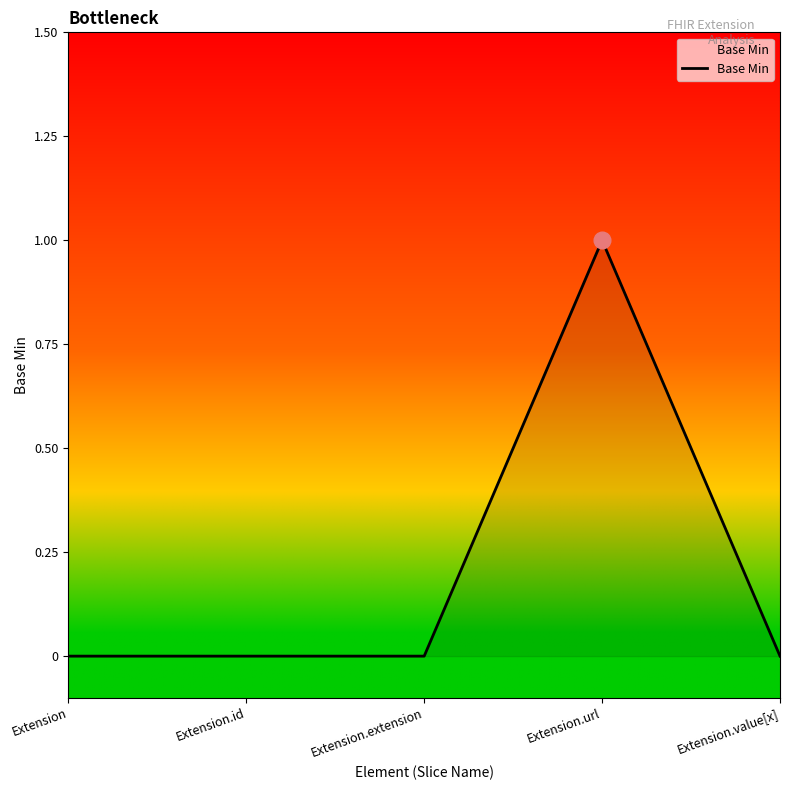

Reading left to right, transcribe all the data shown in this chart.

Extension=0	Extension.id=0	Extension.extension=0	Extension.url=1	Extension.value[x]=0